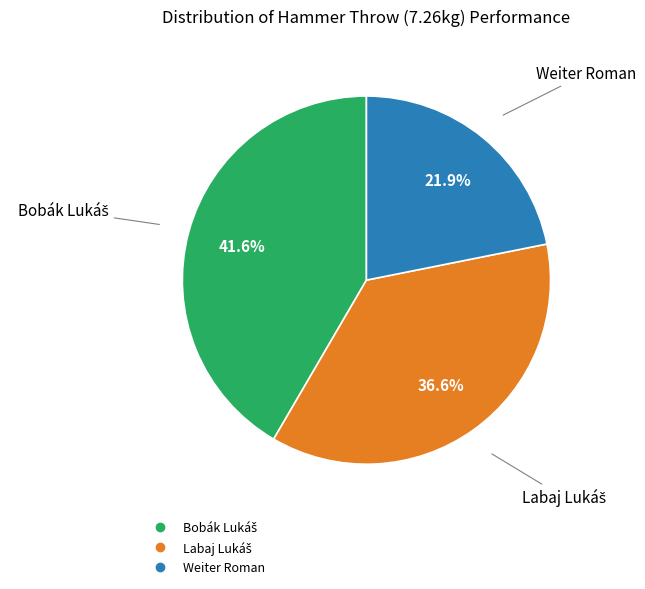

Is there any slice that represents more than half of the pie?

No